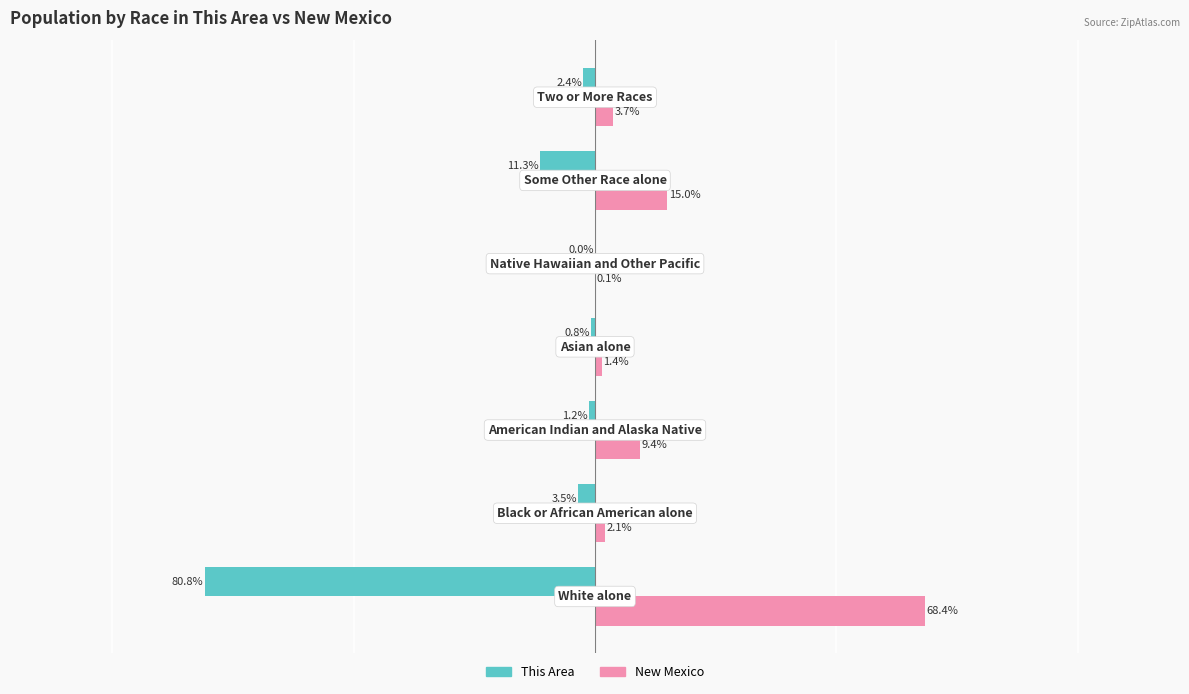

Which series has the largest total across all categories?

New Mexico